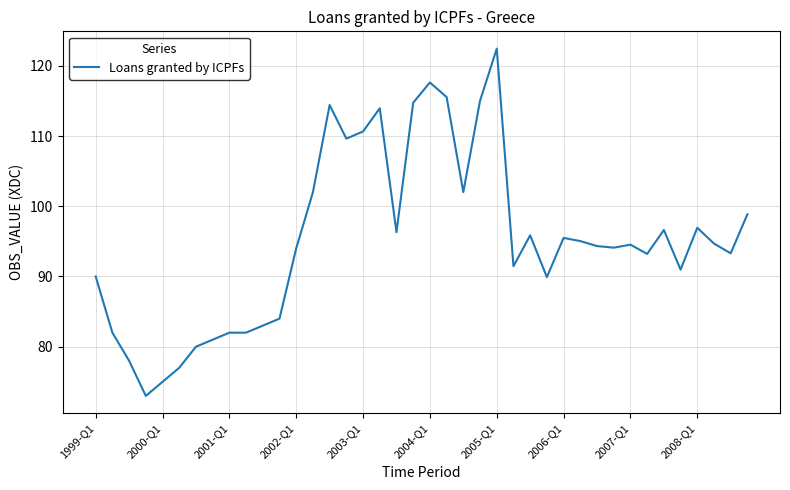

What is the minimum value shown in the chart?

73.0